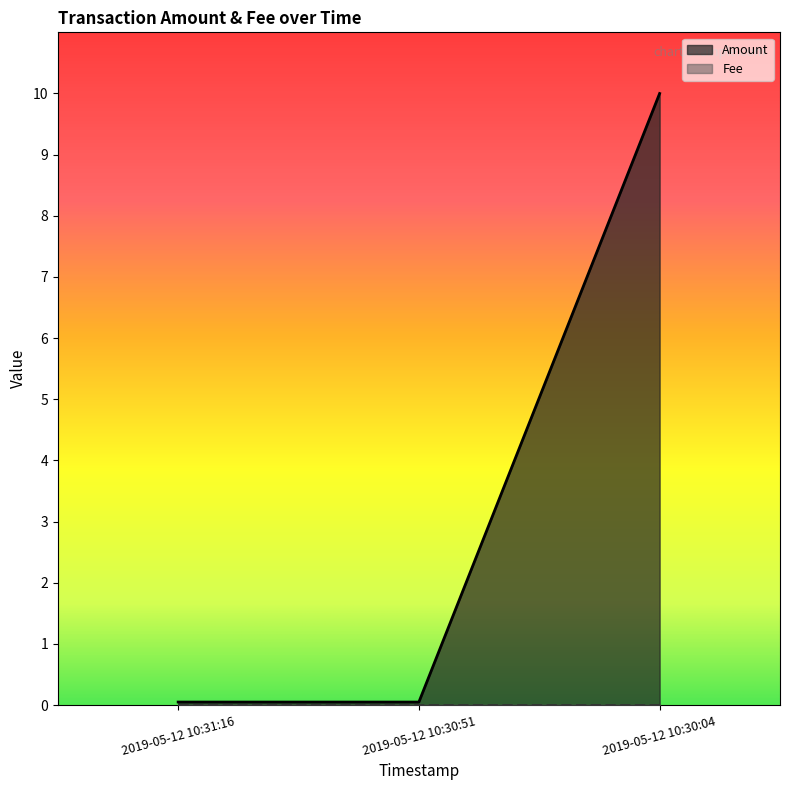

How many lines are shown in the chart?

2